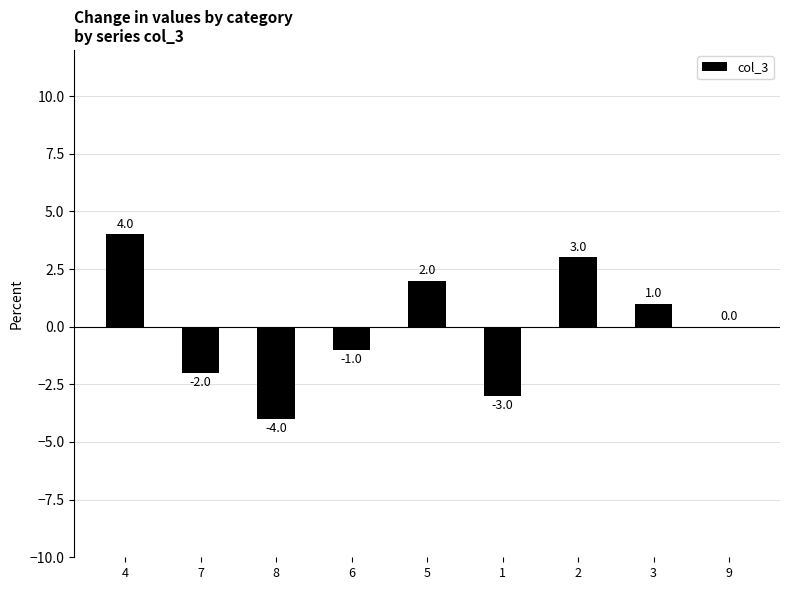

Which category has the highest value across all series?

4